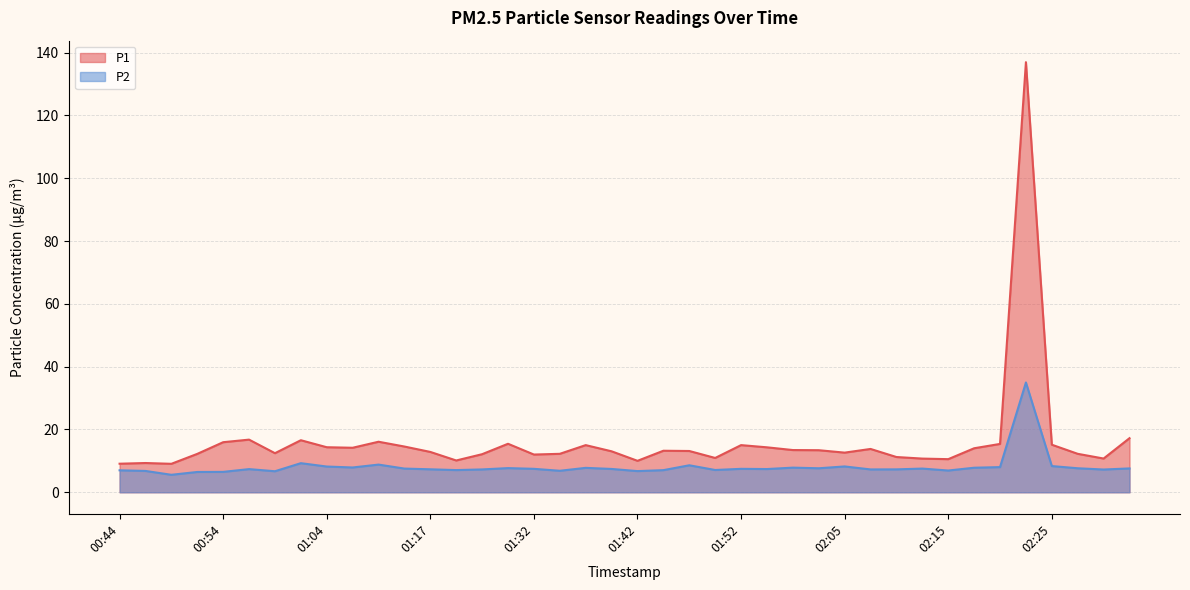

Reading right to left, extract all data points from this chart.

P1: 17.2	10.8	12.2	15.2	137.0	15.4	14.0	10.6	10.7	11.2	13.8	12.6	13.4	13.4	14.3	15.0	10.9	13.2	13.2	10.0	13.1	15.0	12.2	12.0	15.4	12.1	10.1	12.8	14.6	16.1	14.2	14.3	16.6	12.4	16.8	15.9	12.2	9.1	9.3	9.1
P2: 7.6	7.2	7.7	8.3	35.0	8.0	7.8	6.9	7.5	7.3	7.3	8.2	7.7	7.8	7.4	7.5	7.1	8.6	7.0	6.8	7.4	7.8	6.8	7.5	7.7	7.3	7.1	7.3	7.5	8.8	7.9	8.2	9.3	6.7	7.4	6.5	6.5	5.6	6.8	7.0